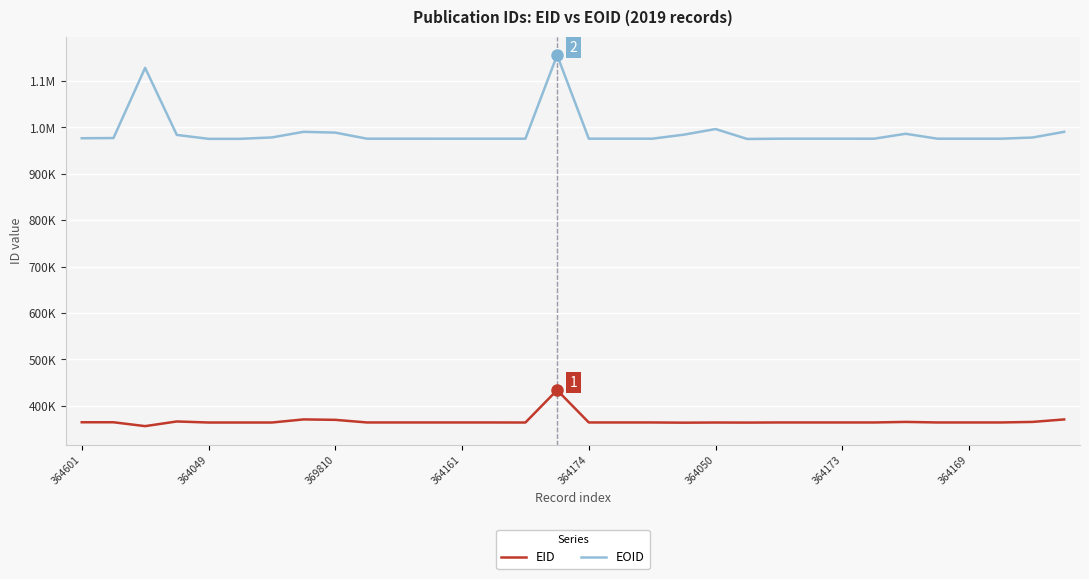

At which label does EOID first exceed 975519?

364601